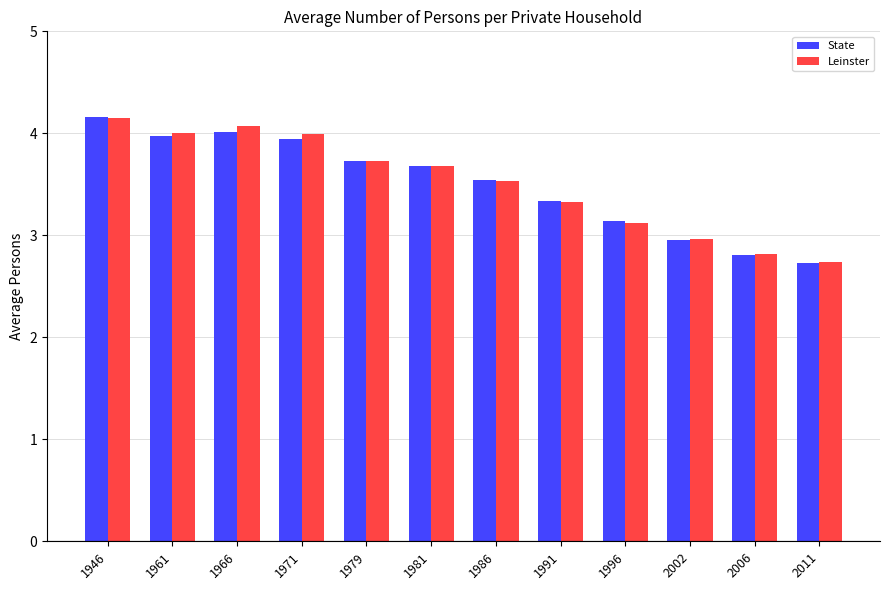

Is it true that State equals 3.3 at 1991?

True